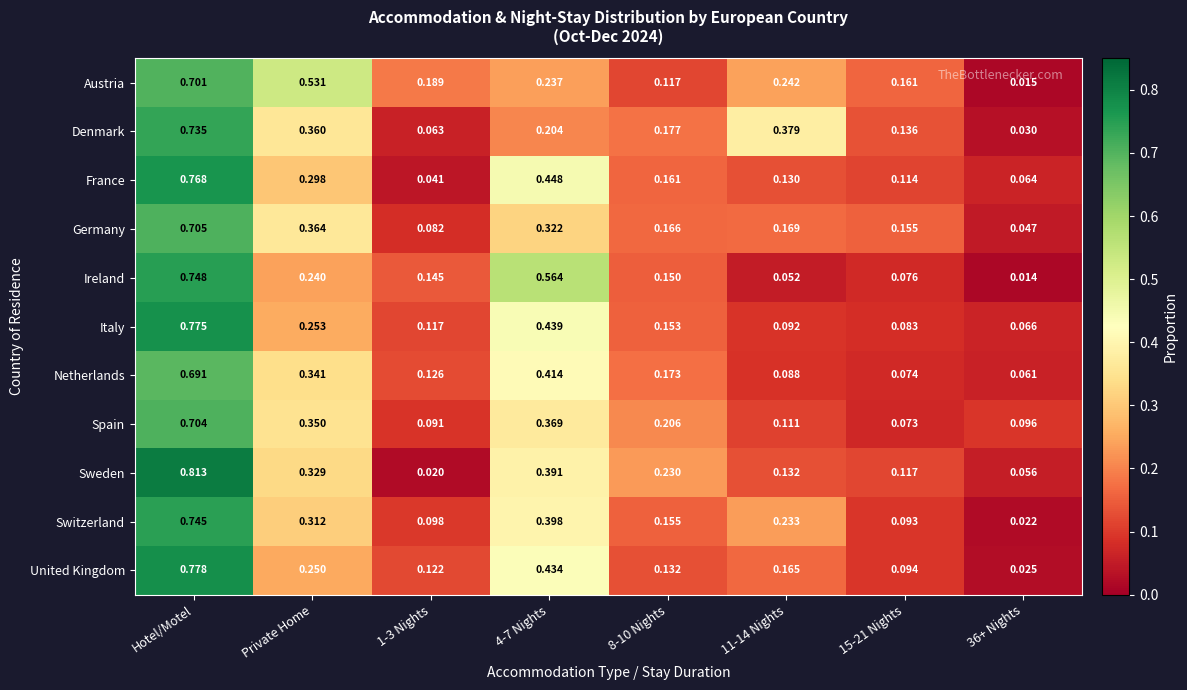

Rank the series by their maximum value, from lowest to highest.

Netherlands, Austria, Spain, Germany, Denmark, Switzerland, Ireland, France, Italy, United Kingdom, Sweden